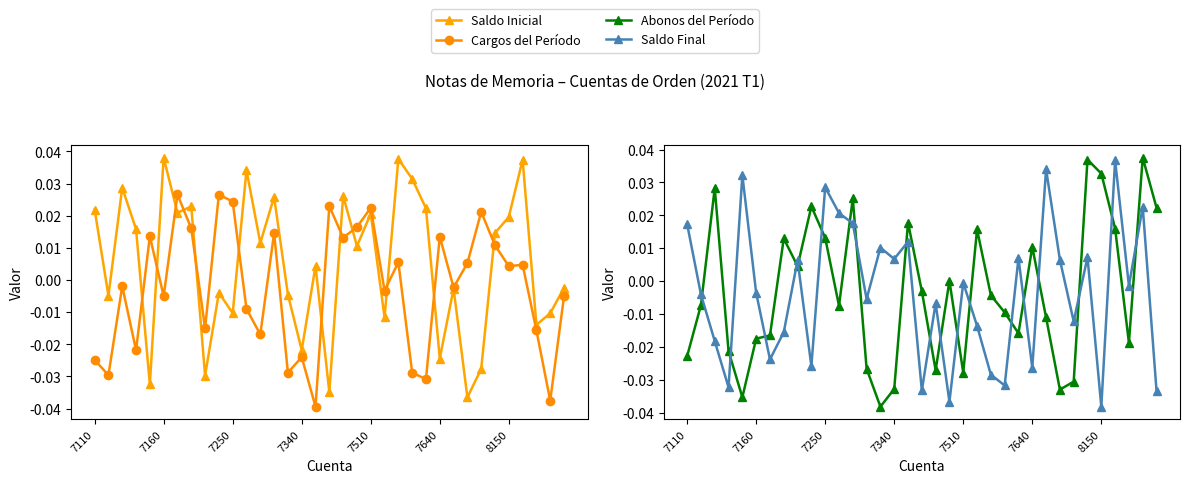

What is the difference between the second highest and minimum values in the Saldo Final series?

0.1